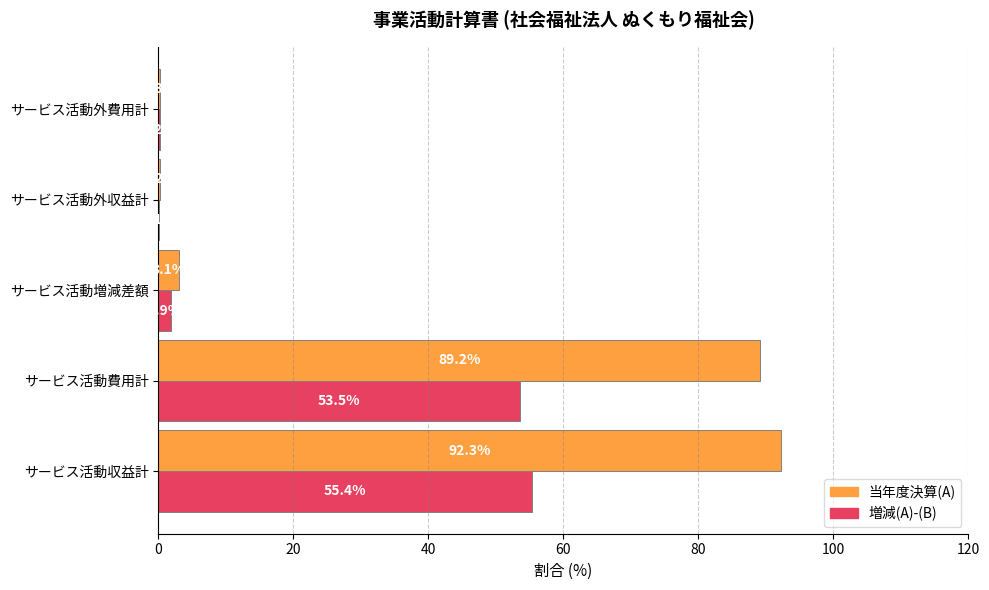

What is the average value of the 当年度決算(A) series?

37.0